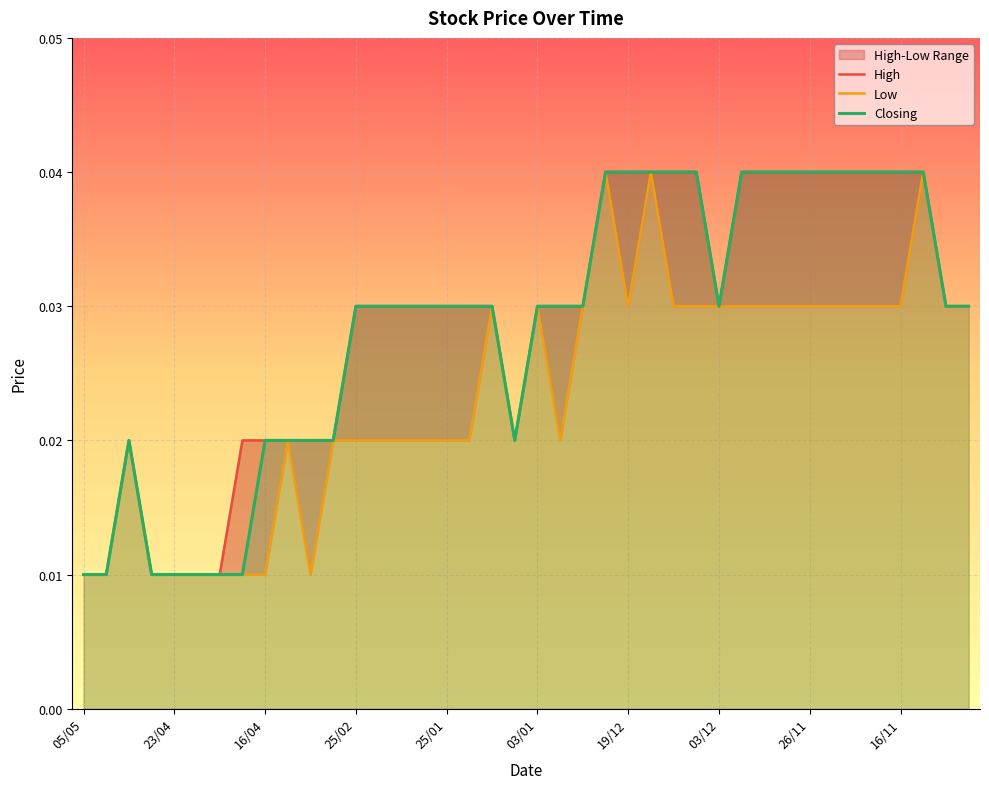

How many interior local peaks does the Closing series have?

1